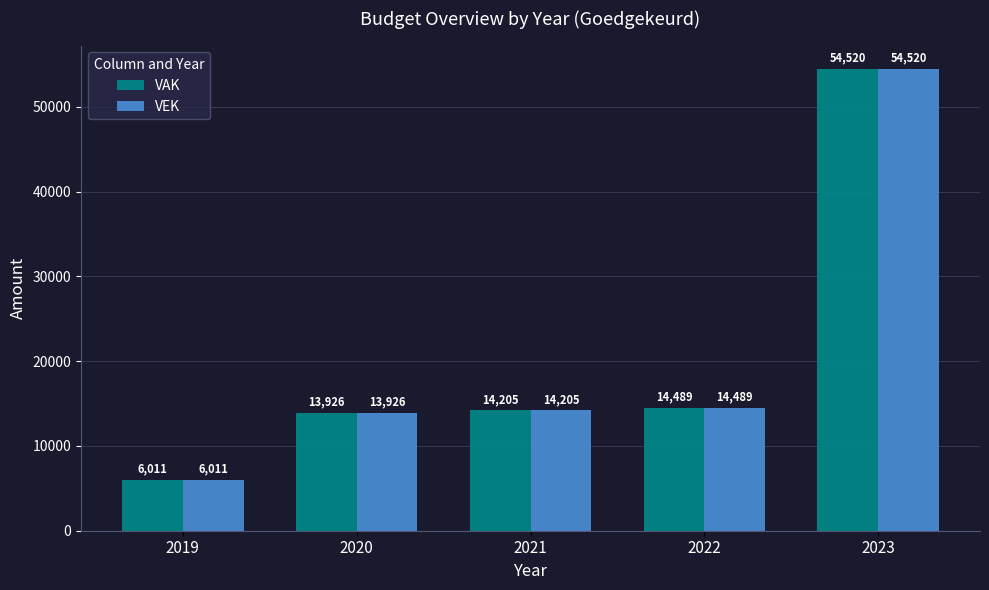

At which category is the sum across all series the highest?

2023